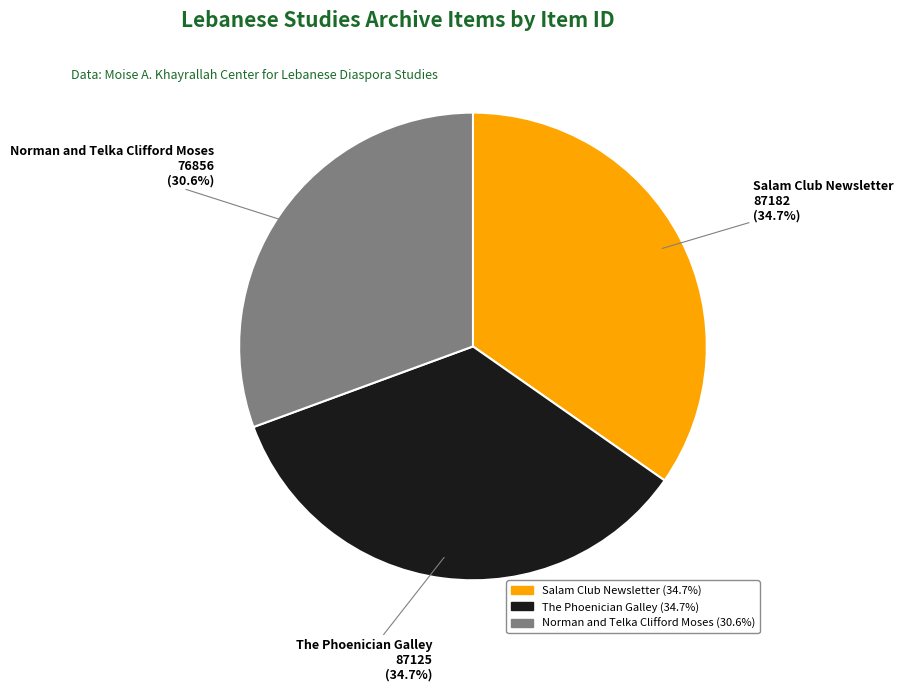

To the nearest percent, what is the average slice percentage?

33%